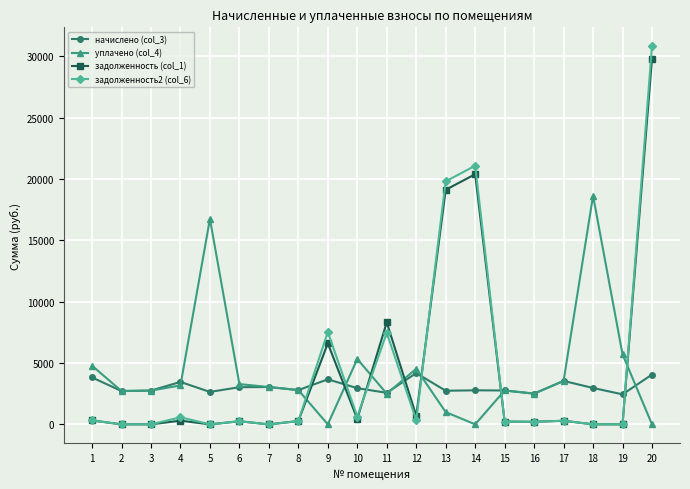

At which category does начислено (col_3) reach its first local peak?

4